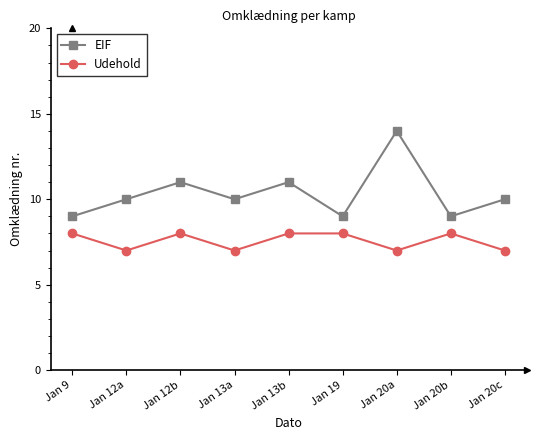

Which series has the largest range (max minus min)?

EIF